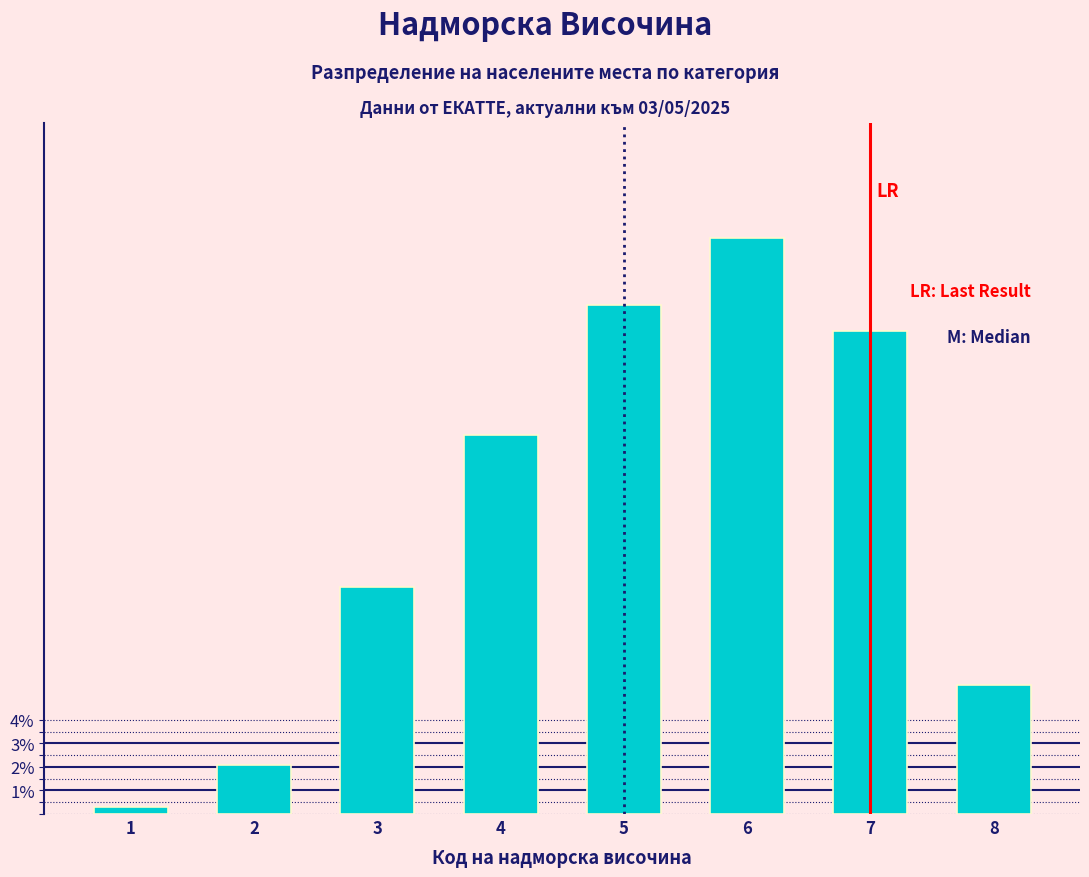

Reading left to right, transcribe all the data shown in this chart.

0.3	2.1	9.6	16.1	21.6	24.4	20.5	5.5